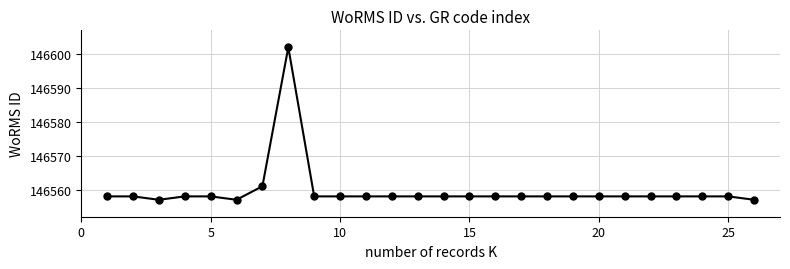

What is the difference between the second highest and second lowest values?

4